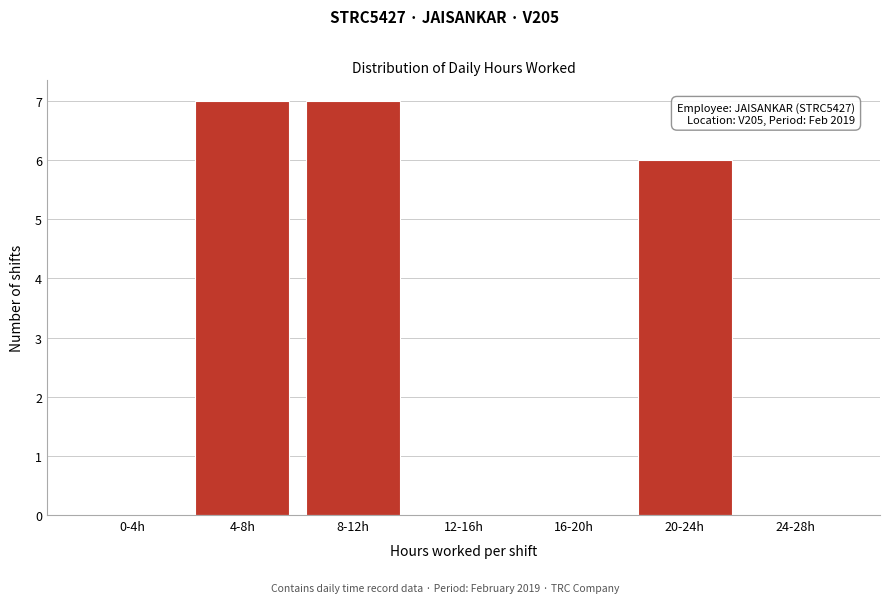

Reading right to left, list all the values displayed in this chart.

24-28h=0	20-24h=6	16-20h=0	12-16h=0	8-12h=7	4-8h=7	0-4h=0